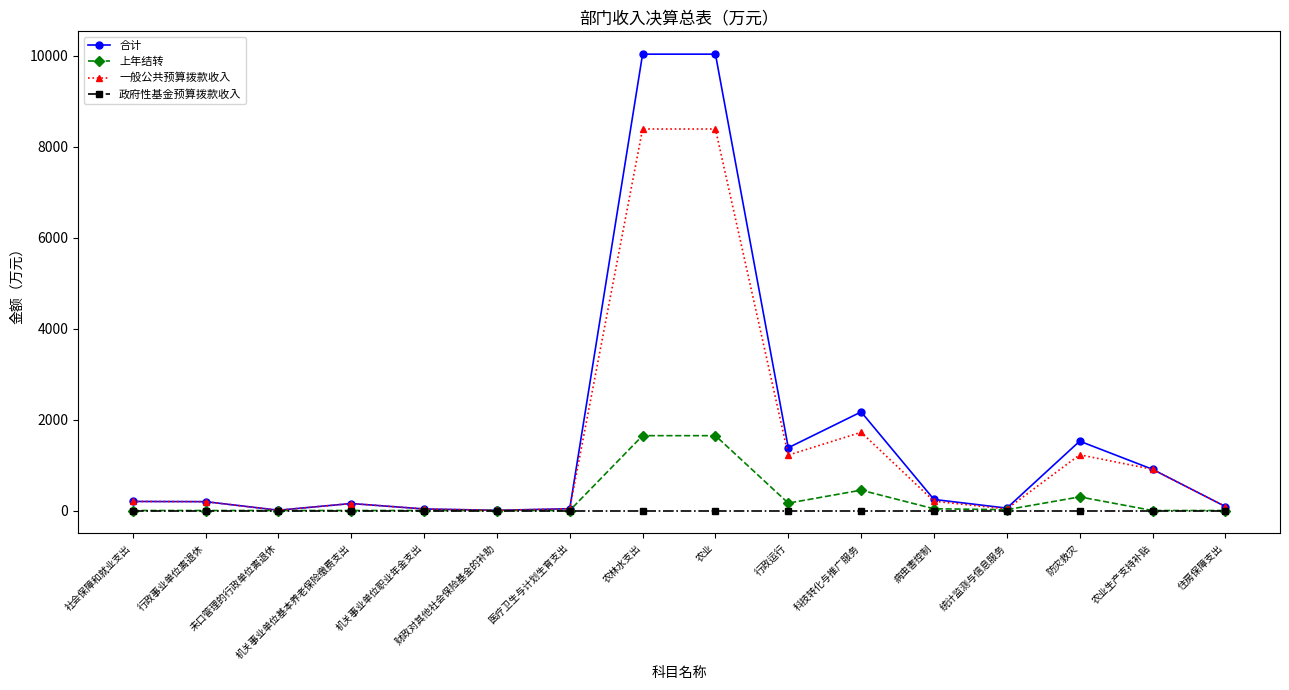

Does the chart have visible grid lines?

No